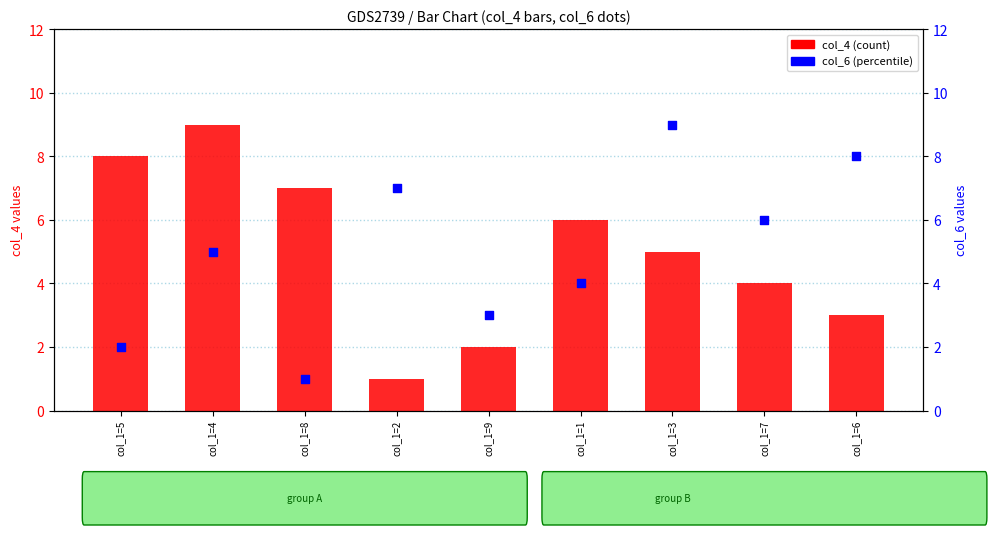

Is the value of col_4 at col_1=5 greater than the value of col_6 at col_1=8?

Yes